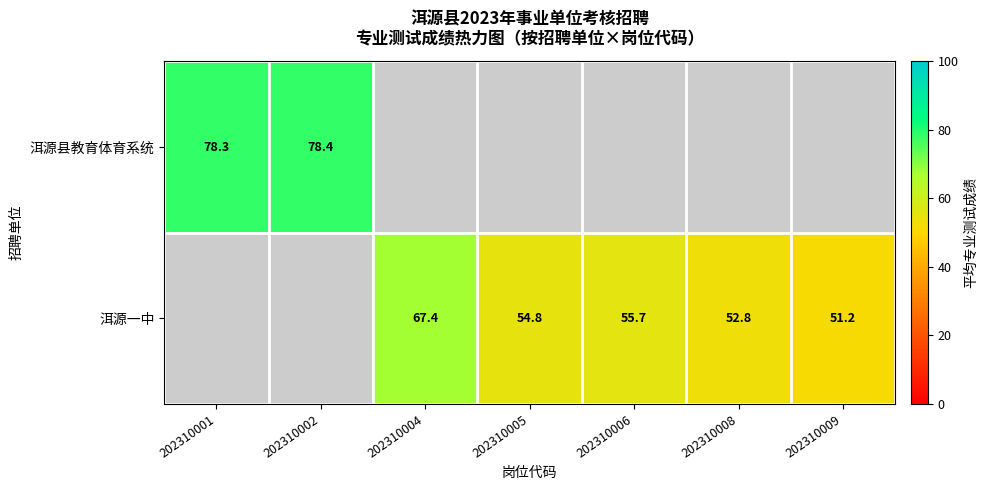

How many categories are shown in the chart?

7